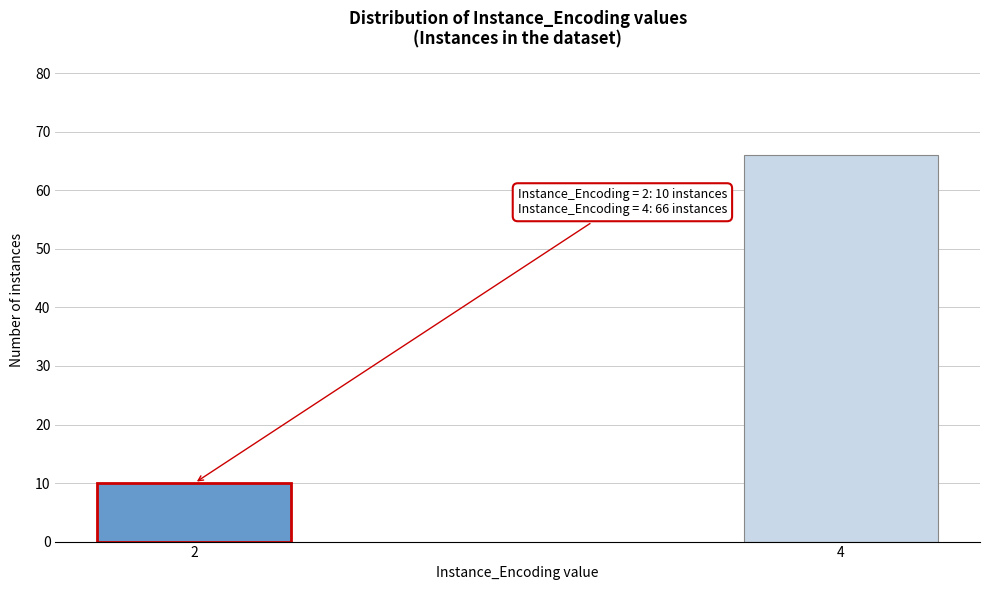

Reading right to left, list all the values displayed in this chart.

4=66	2=10